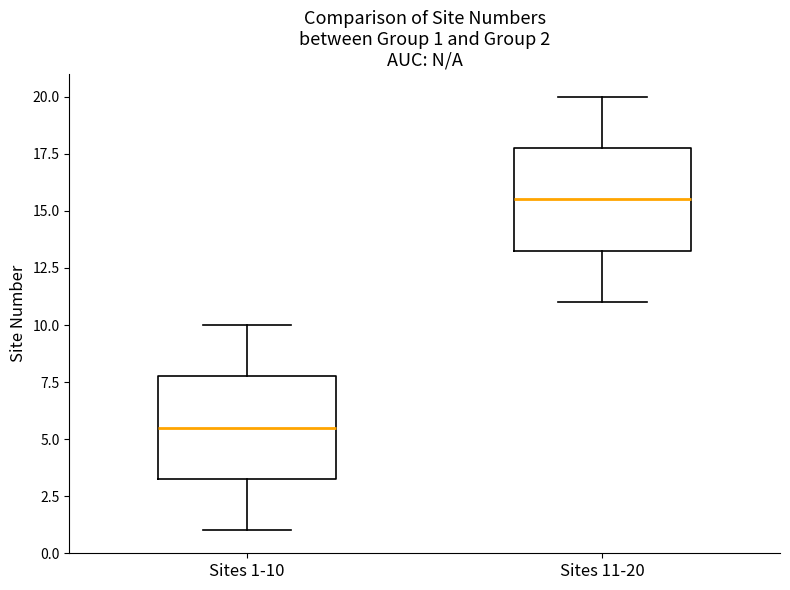

Which box's median line is the highest?

Sites 11-20